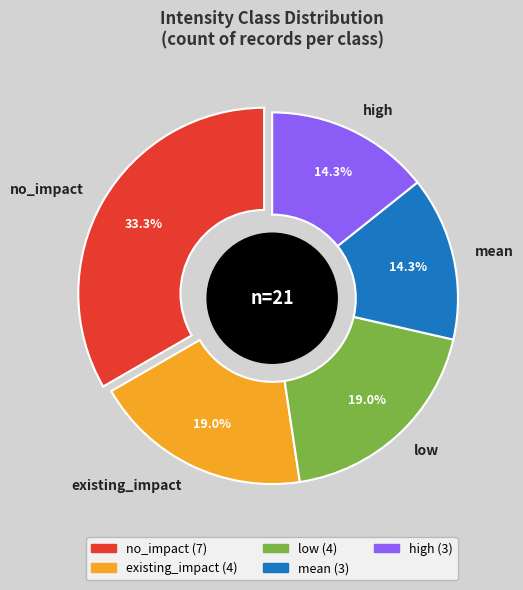

To the nearest percent, what portion does high represent?

14%